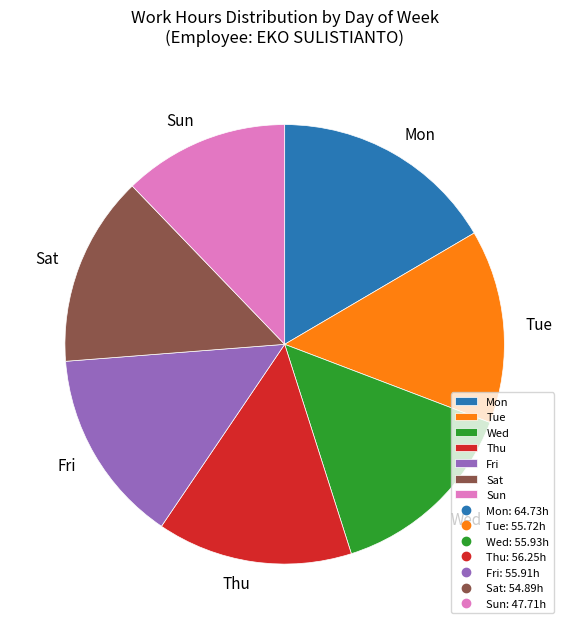

The Sun slice represents 1% of the pie. True or false?

False